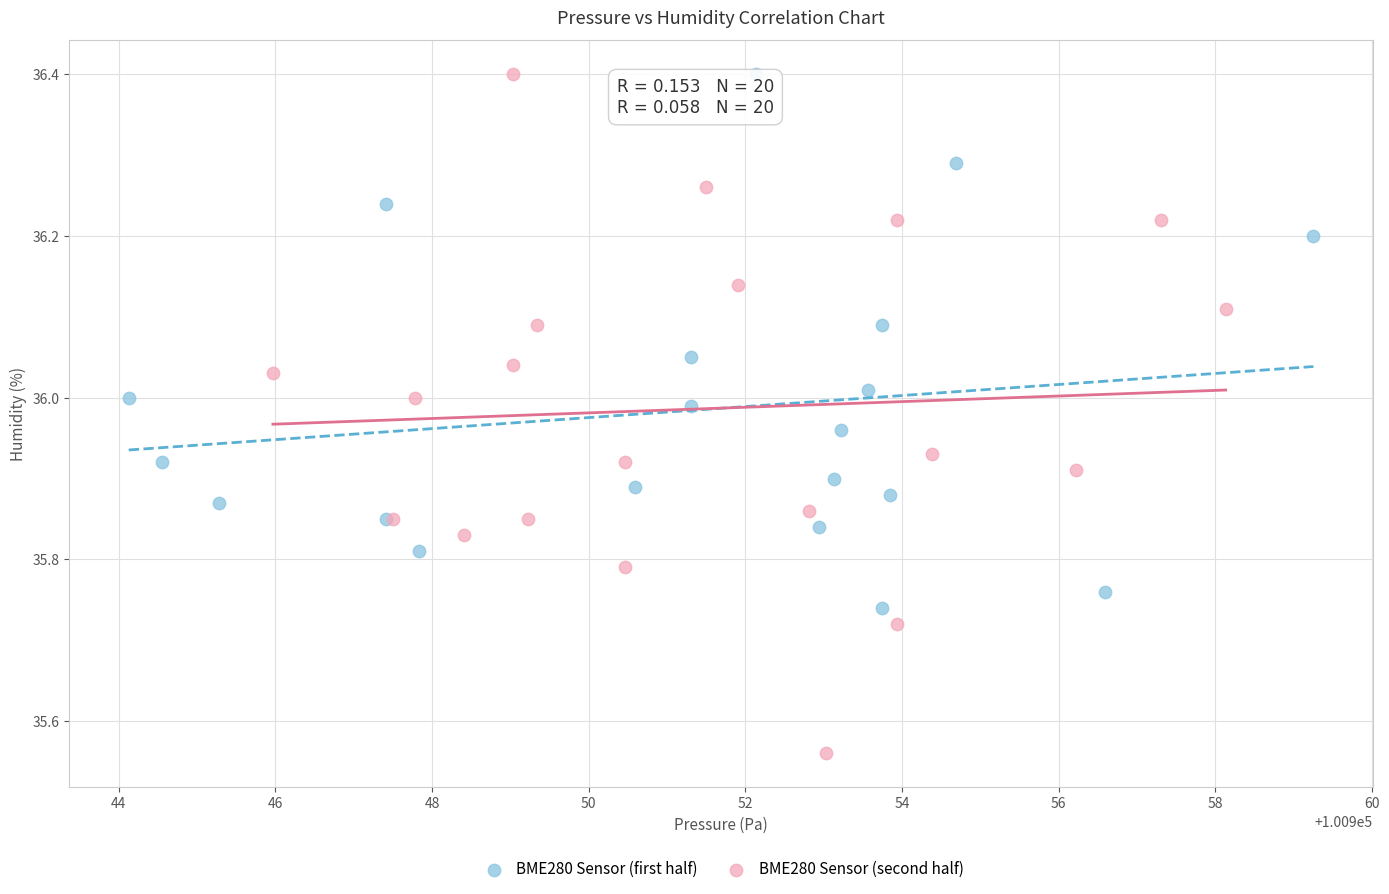

Which series contains the lowest Y value?

BME280 Sensor (second half)